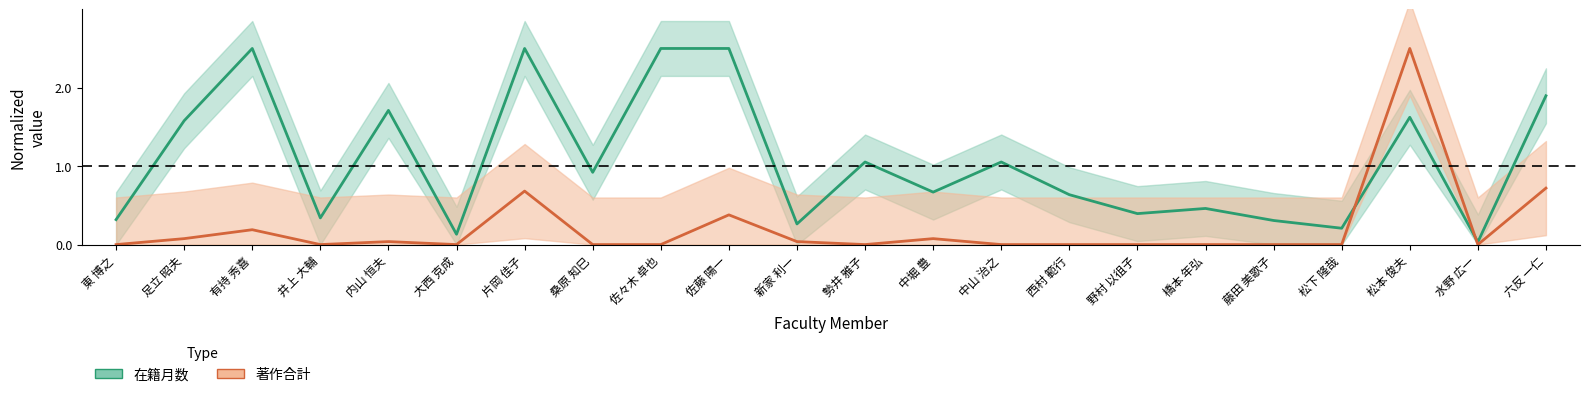

Reading left to right, transcribe all the data shown in this chart.

在籍月数: 東 博之=0.3	足立 昭夫=1.6	有持 秀喜=2.5	井上 大輔=0.3	内山 恒夫=1.7	大西 克成=0.1	片岡 佳子=2.5	桑原 知巳=0.9	佐々木 卓也=2.5	佐藤 陽一=2.5	新家 利一=0.3	勢井 雅子=1.1	中堀 豊=0.7	中山 治之=1.1	西村 範行=0.6	野村 以徂子=0.4	橋本 年弘=0.5	藤田 美歌子=0.3	松下 隆哉=0.2	松本 俊夫=1.6	水野 広一=0.0	六反 一仁=1.9
著作合計: 東 博之=0.0	足立 昭夫=0.1	有持 秀喜=0.2	井上 大輔=0.0	内山 恒夫=0.0	大西 克成=0.0	片岡 佳子=0.7	桑原 知巳=0.0	佐々木 卓也=0.0	佐藤 陽一=0.4	新家 利一=0.0	勢井 雅子=0.0	中堀 豊=0.1	中山 治之=0.0	西村 範行=0.0	野村 以徂子=0.0	橋本 年弘=0.0	藤田 美歌子=0.0	松下 隆哉=0.0	松本 俊夫=2.5	水野 広一=0.0	六反 一仁=0.7